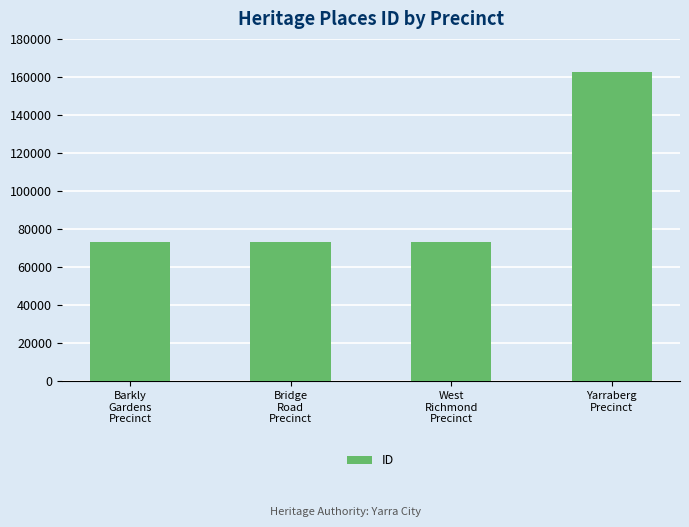

How many bars are there in total?

4